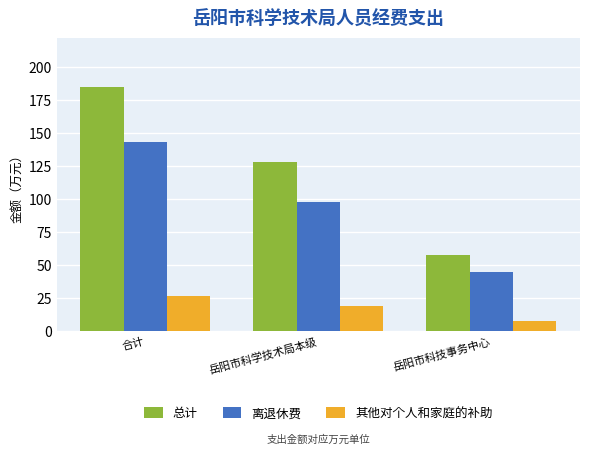

Between 岳阳市科学技术局本级 and 岳阳市科技事务中心, which series saw the biggest shift?

总计